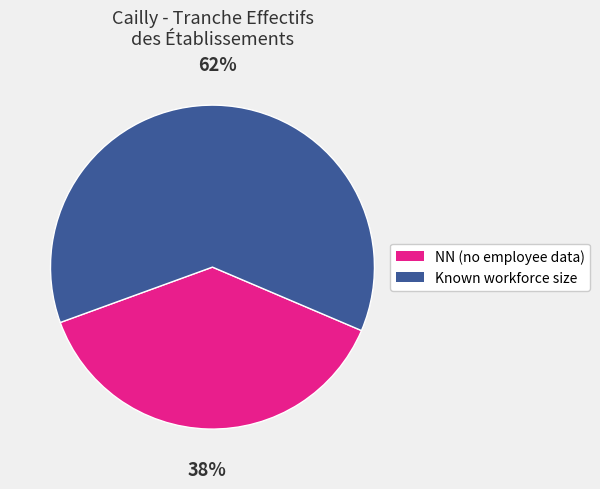

Is there a majority slice in this chart?

Yes